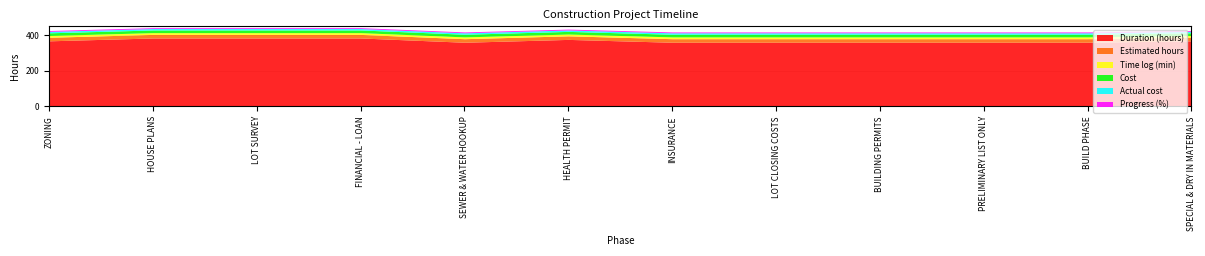

The value of Duration (hours) at SPECIAL & DRY IN MATERIALS is 368. True or false?

True